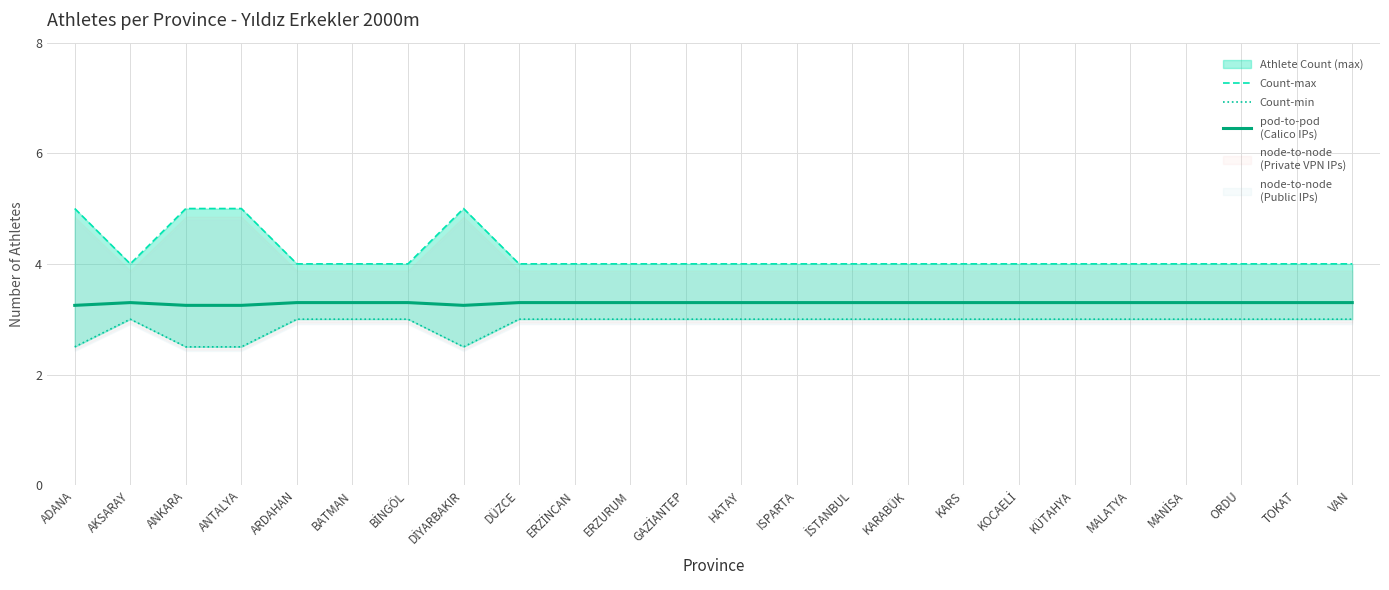

True or false: pod-to-pod
(Calico IPs) has more than 1 points higher than both neighbors.

False